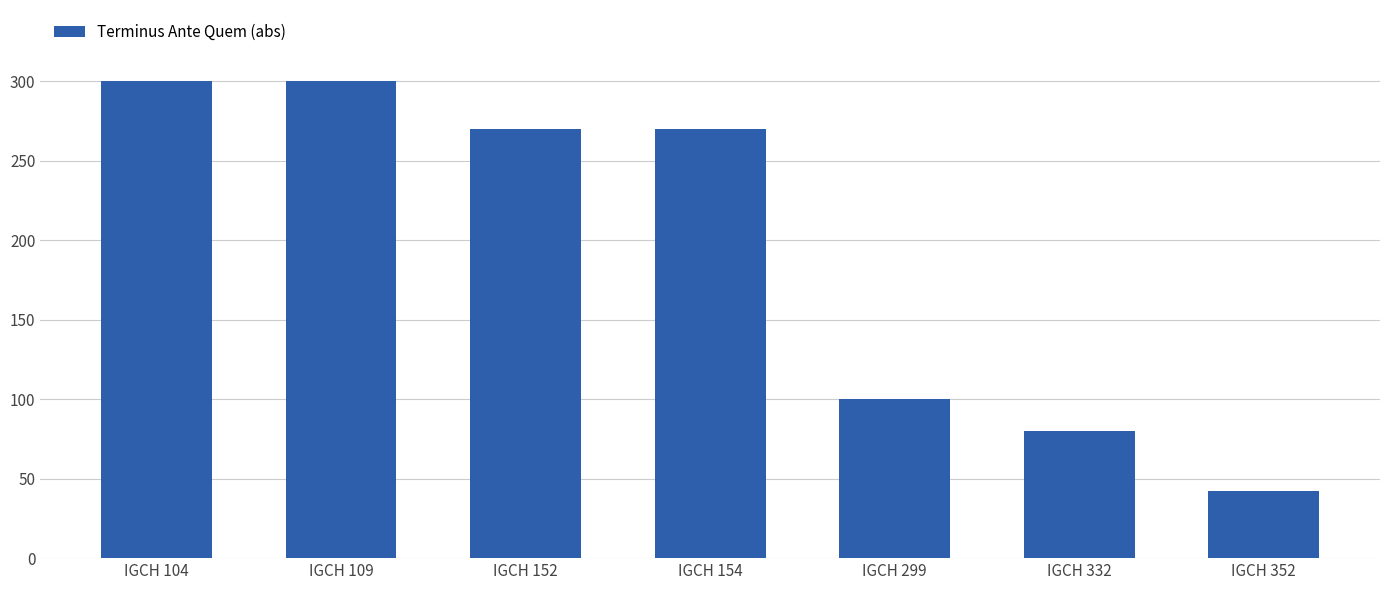

Is it true that the value at IGCH 332 is 45?

False